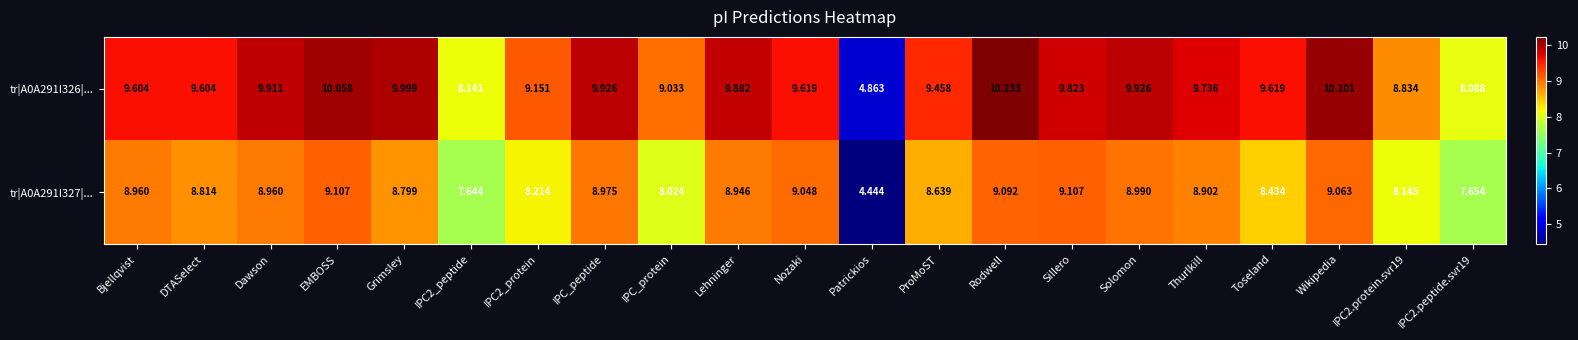

What is the spread (max minus min) of values at Wikipedia?

1.0